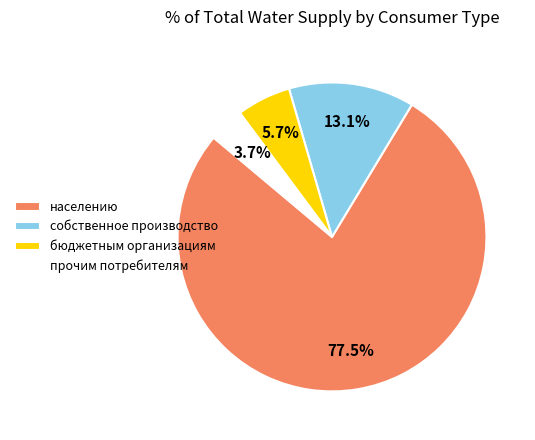

How many segments does this pie chart have?

4